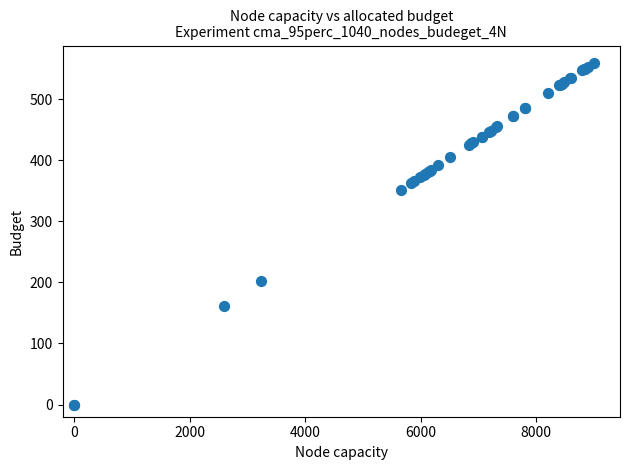

What Y value in the scatter plot is closest to 280?

352.0